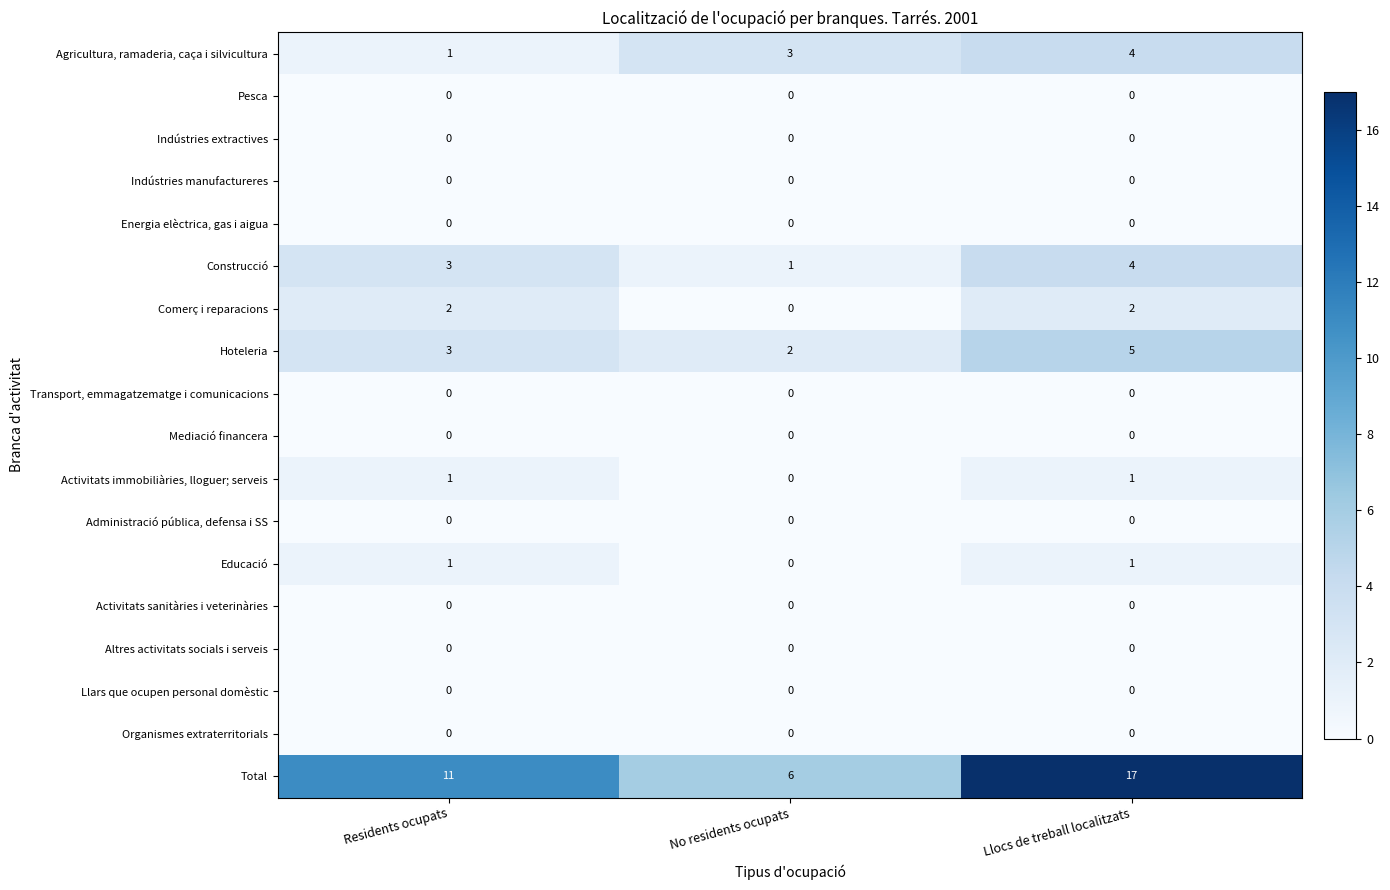

Which category has the highest value across all series?

Llocs de treball localitzats